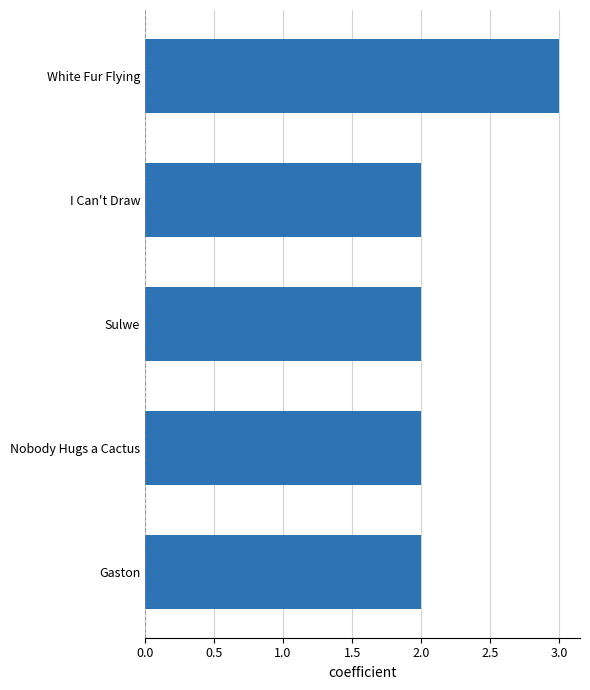

What is the maximum value shown in the chart?

3